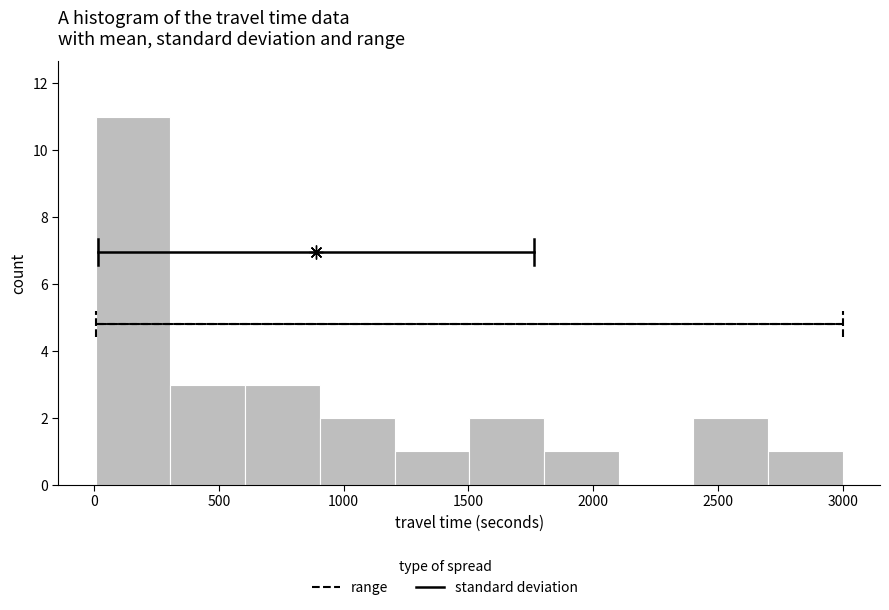

Reading left to right, list every bar in this chart as the range it spans on the x-axis followed by its height. Neither the bar edges nor the heights are printed on the chart, so give them approximately, as read against the axes.

0 to 300: 11
300 to 600: 3
600 to 900: 3
900 to 1200: 2
1200 to 1500: 1
1500 to 1800: 2
1800 to 2100: 1
2100 to 2400: 0
2400 to 2700: 2
2700 to 3000: 1